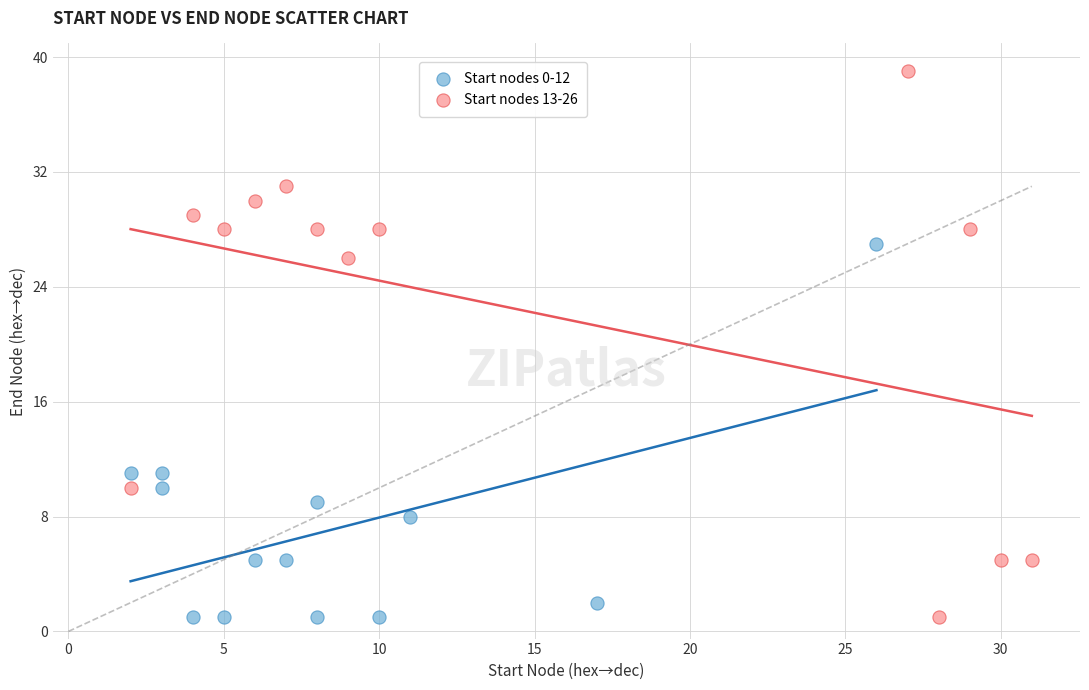

Which series has the widest spread of Y values?

Start nodes 13-26